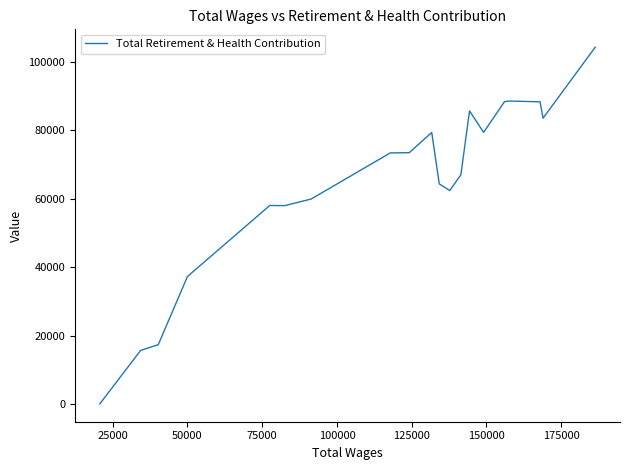

Is this an area chart (filled region under the line)?

No